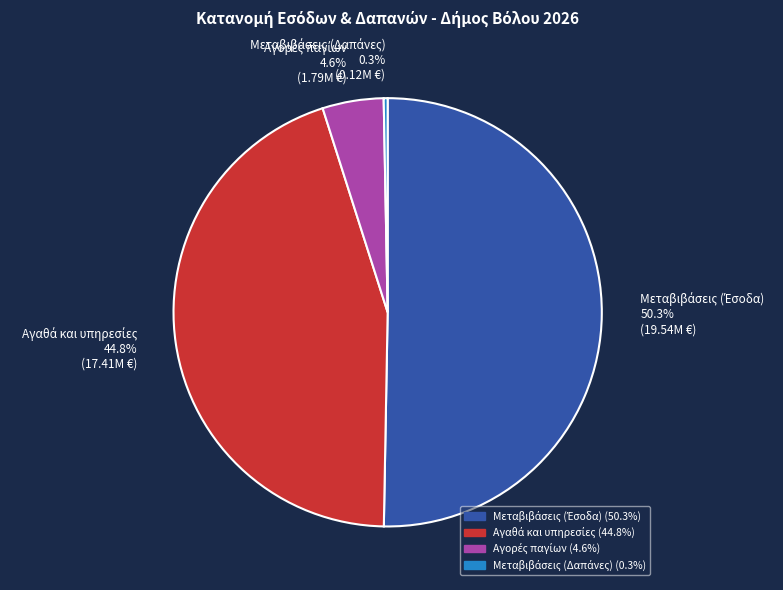

Is there a majority slice in this chart?

Yes